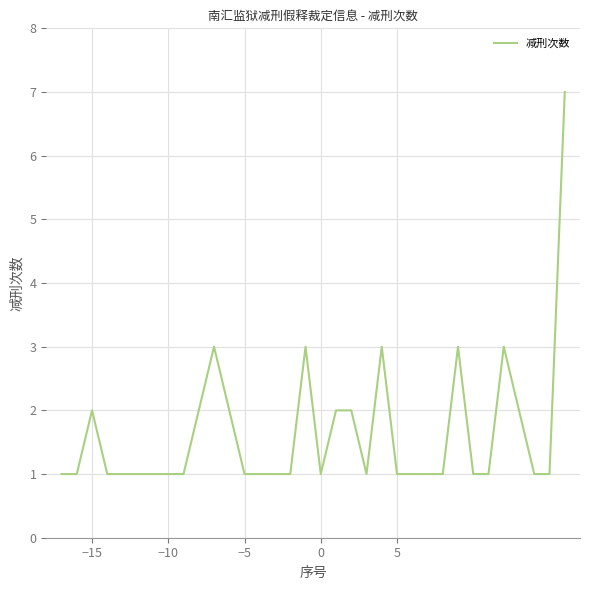

What is the greatest value displayed?

7